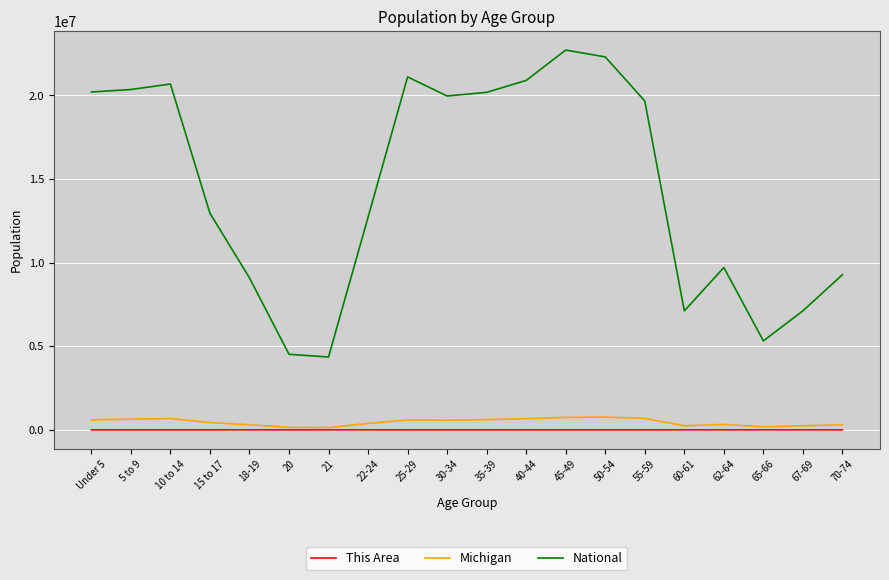

Which series has the widest spread of values?

National